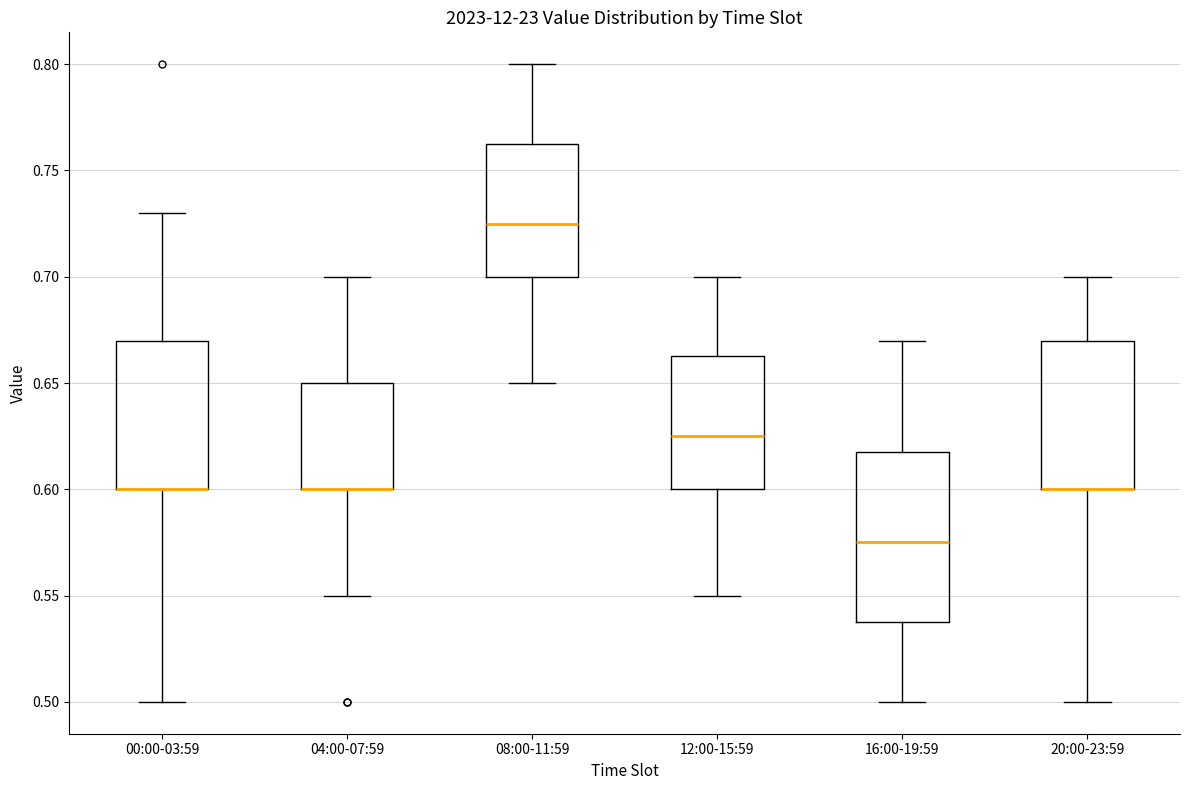

Reading left to right, read every box against the y-axis: the position of its median line, the range the box covers, and the ends of its whiskers. The values are not printed on the chart, so give them approximately, as read against the axis.

00:00-03:59: median 0.600 (drawn on the box's lower edge), box 0.600 to 0.670, whiskers 0.500 to 0.730
04:00-07:59: median 0.600 (drawn on the box's lower edge), box 0.600 to 0.650, whiskers 0.550 to 0.700
08:00-11:59: median 0.725, box 0.700 to 0.765, whiskers 0.650 to 0.800
12:00-15:59: median 0.625, box 0.600 to 0.665, whiskers 0.550 to 0.700
16:00-19:59: median 0.575, box 0.540 to 0.620, whiskers 0.500 to 0.670
20:00-23:59: median 0.600 (drawn on the box's lower edge), box 0.600 to 0.670, whiskers 0.500 to 0.700